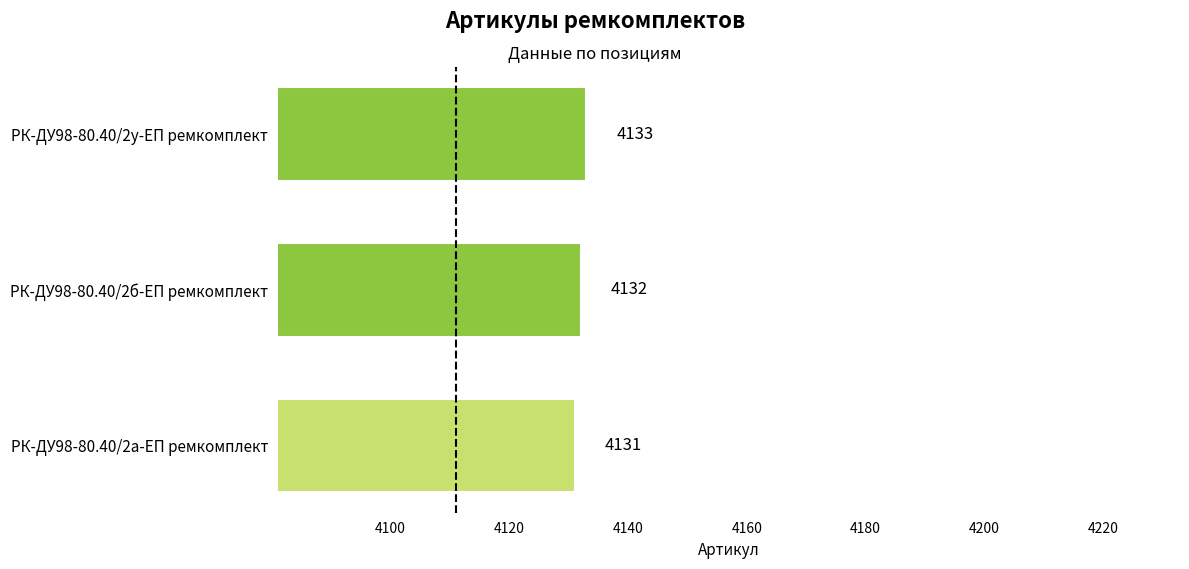

Reading bottom to top, transcribe all the data shown in this chart.

4131	4132	4133